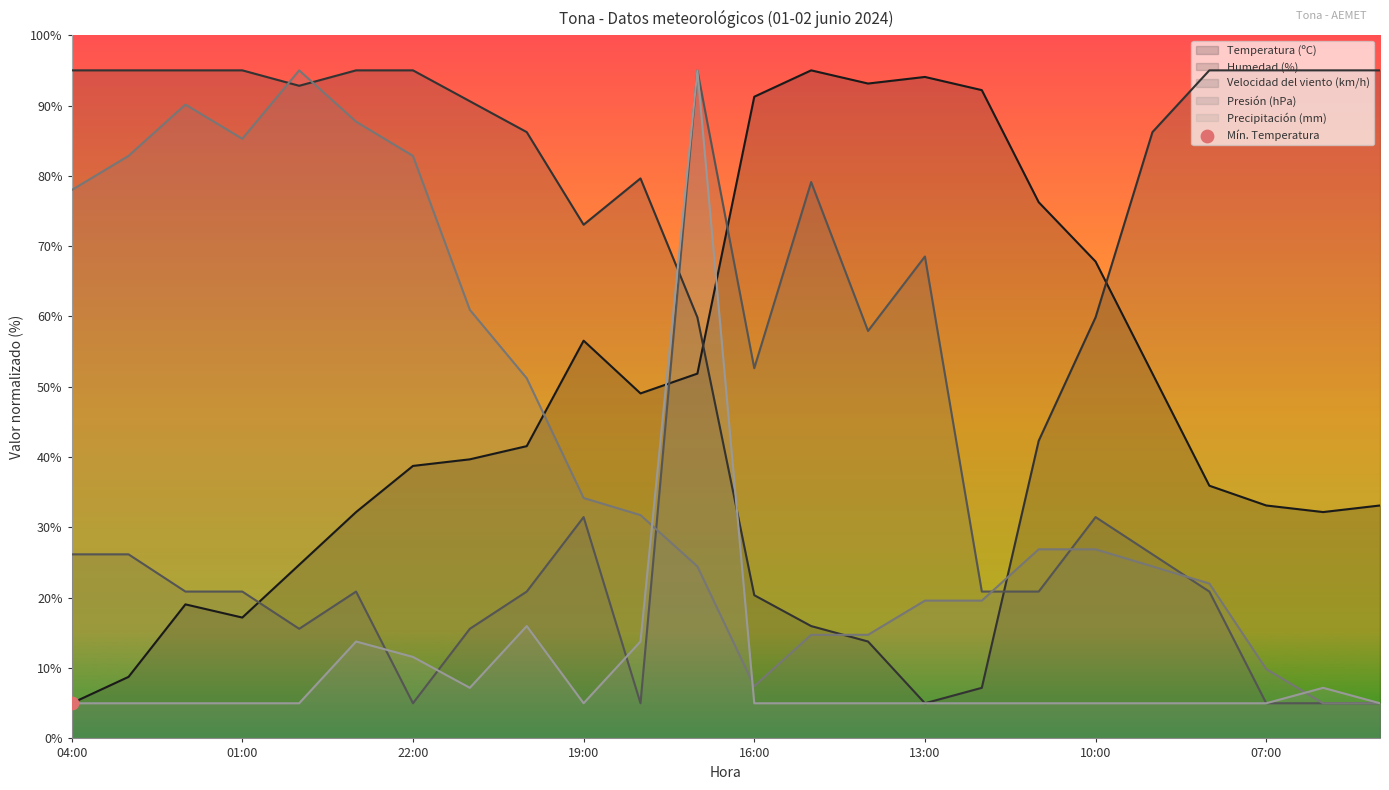

At which category is the sum across all series the highest?

17:00